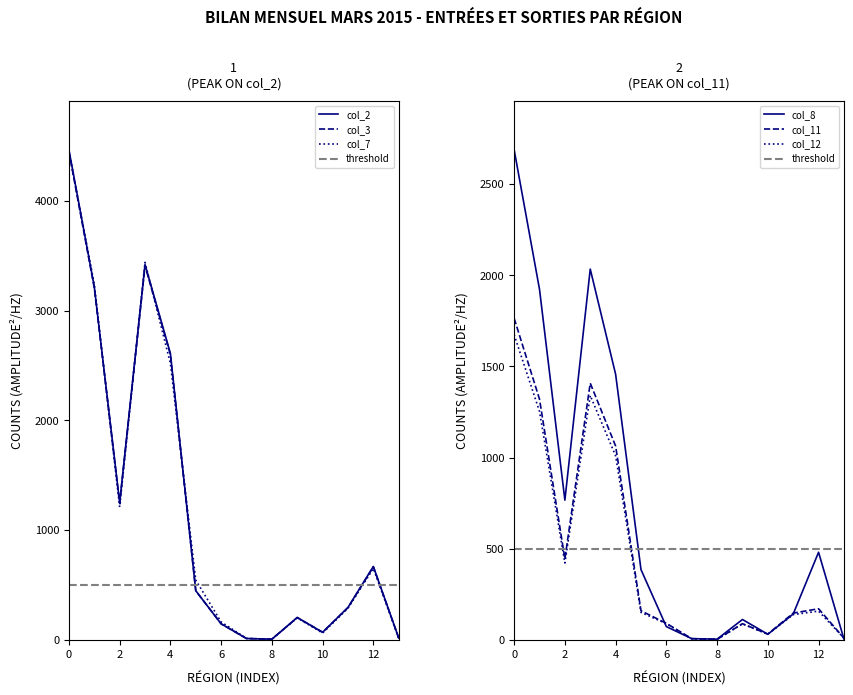

What is the difference between the maximum and minimum values in the col_12 series?

1672